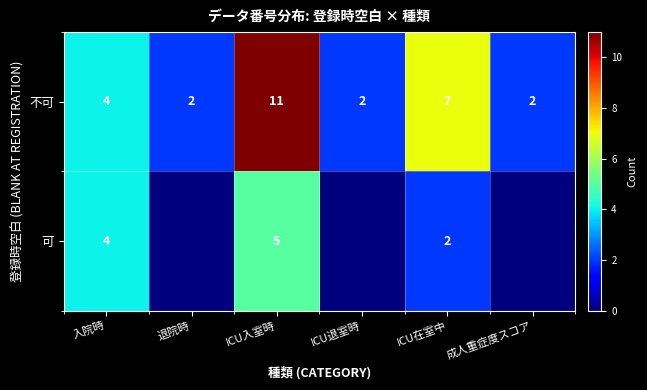

At which category does the chart reach its minimum across all series?

退院時